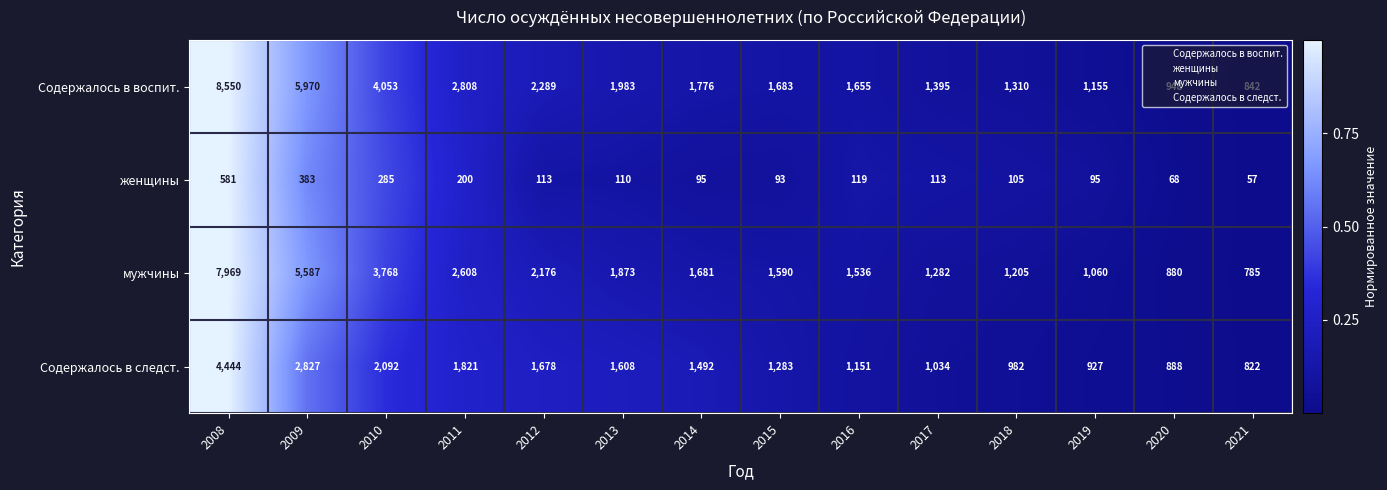

At which label is женщины closest to 319?

2010